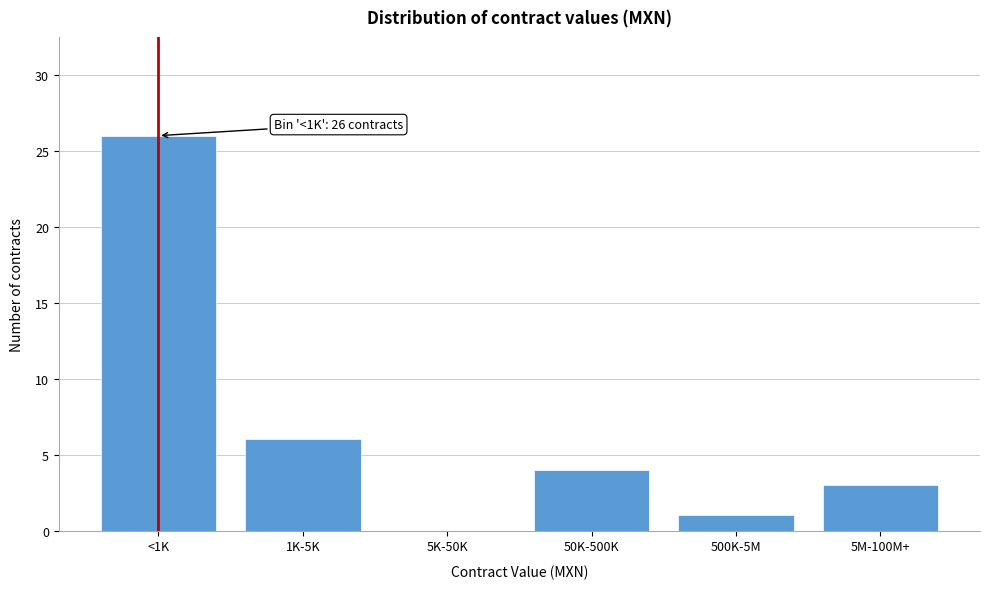

Reading left to right, list all the values displayed in this chart.

<1K=26	1K-5K=6	5K-50K=0	50K-500K=4	500K-5M=1	5M-100M+=3